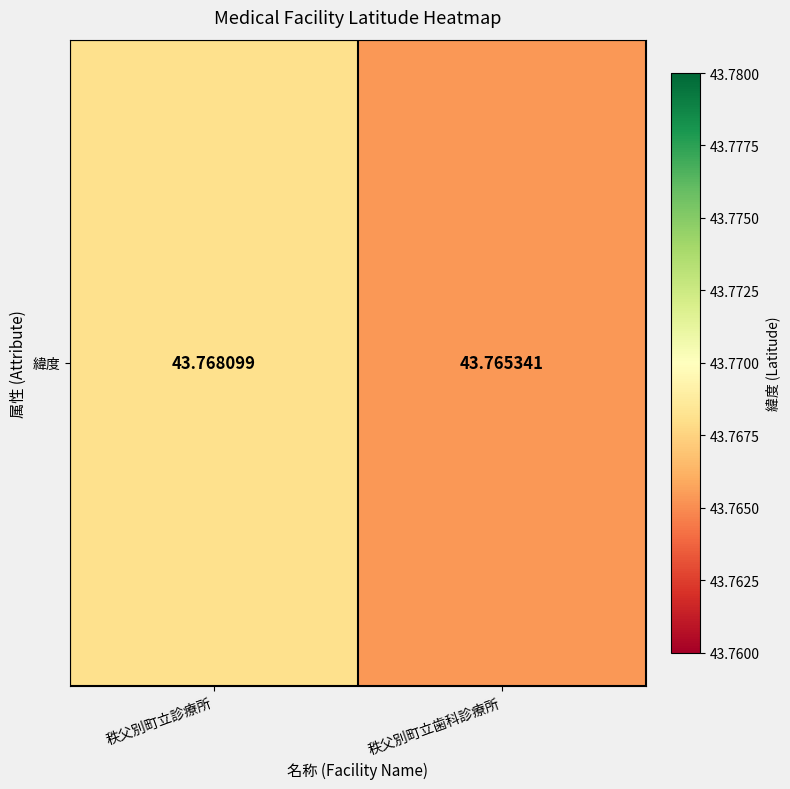

Rank the categories by value from highest to lowest.

秩父別町立診療所, 秩父別町立歯科診療所